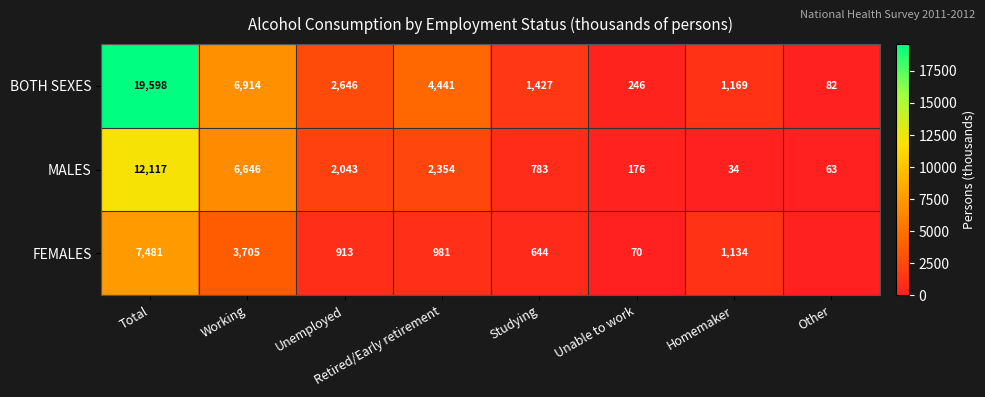

The value of MALES at Homemaker is 13. True or false?

False